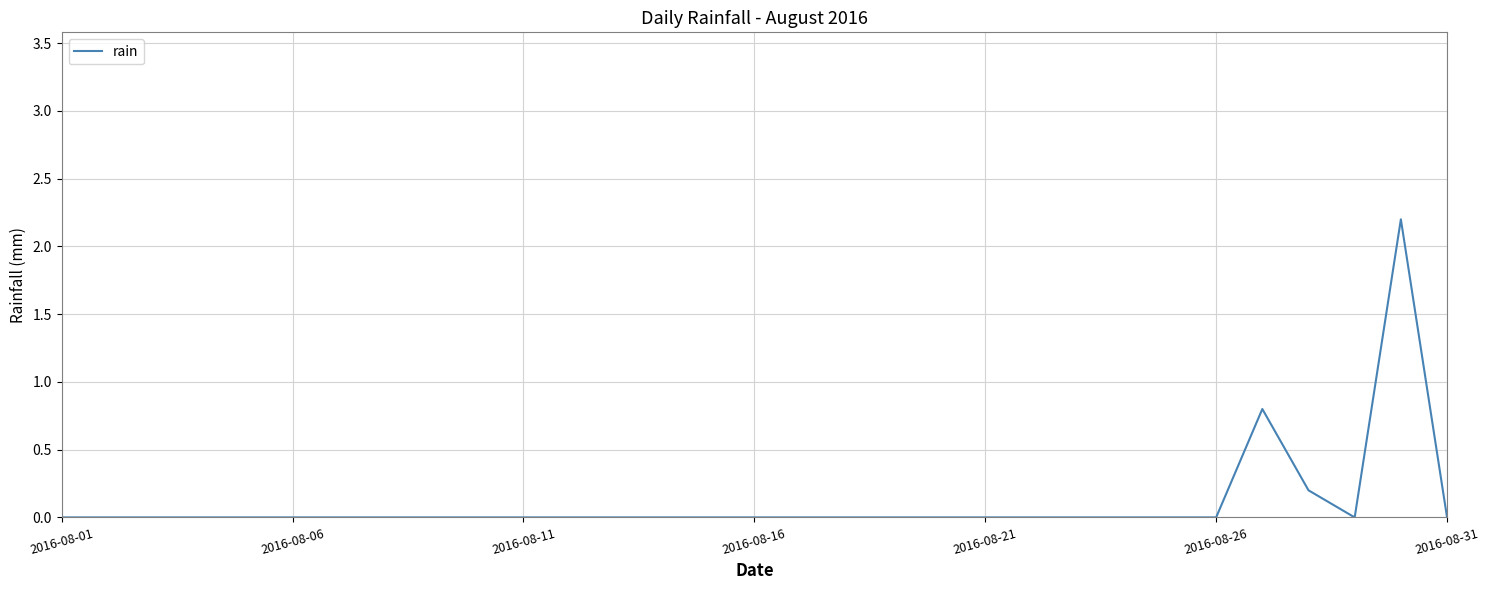

Does the chart have visible grid lines?

Yes